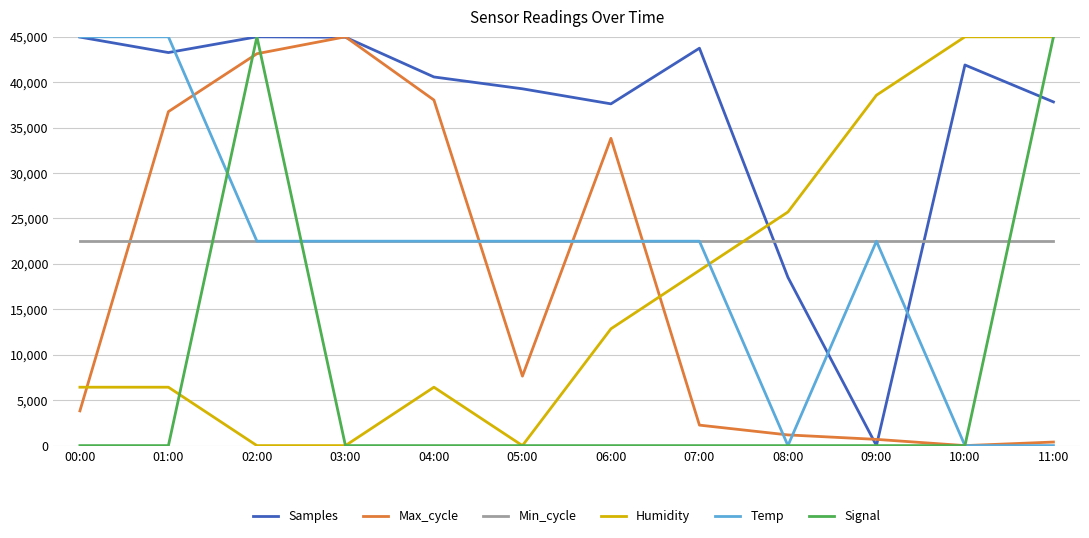

What is the spread (max minus min) of values at 02:00?

45000.0